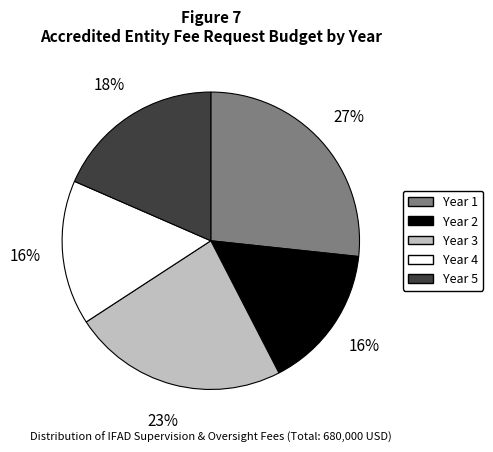

To the nearest percent, what percentage of the pie is Year 2?

16%